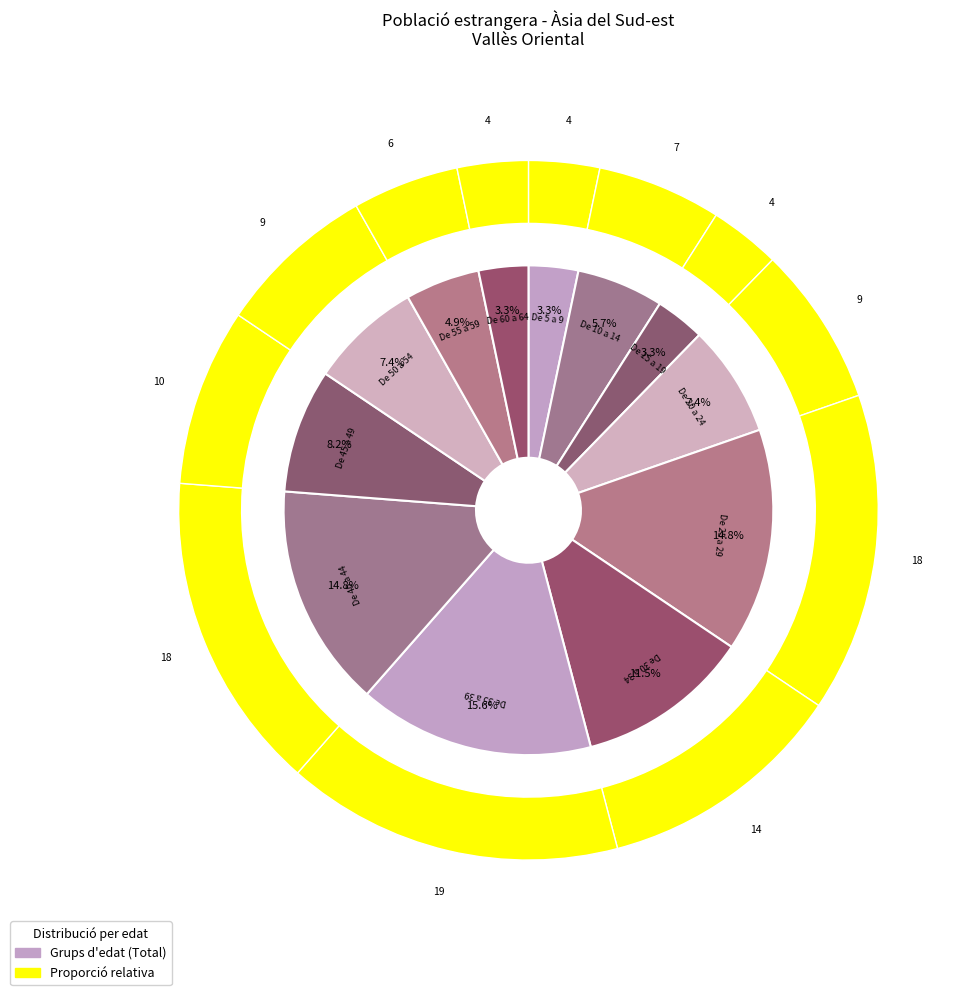

Which category has the biggest portion of the pie?

De 35 a 39 anys